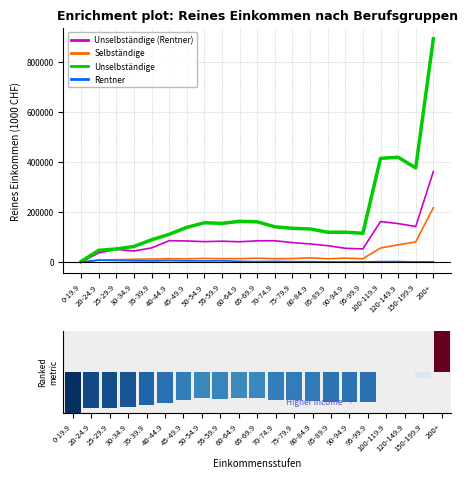

What is the total value across all series at 30-34.9?

124123.2